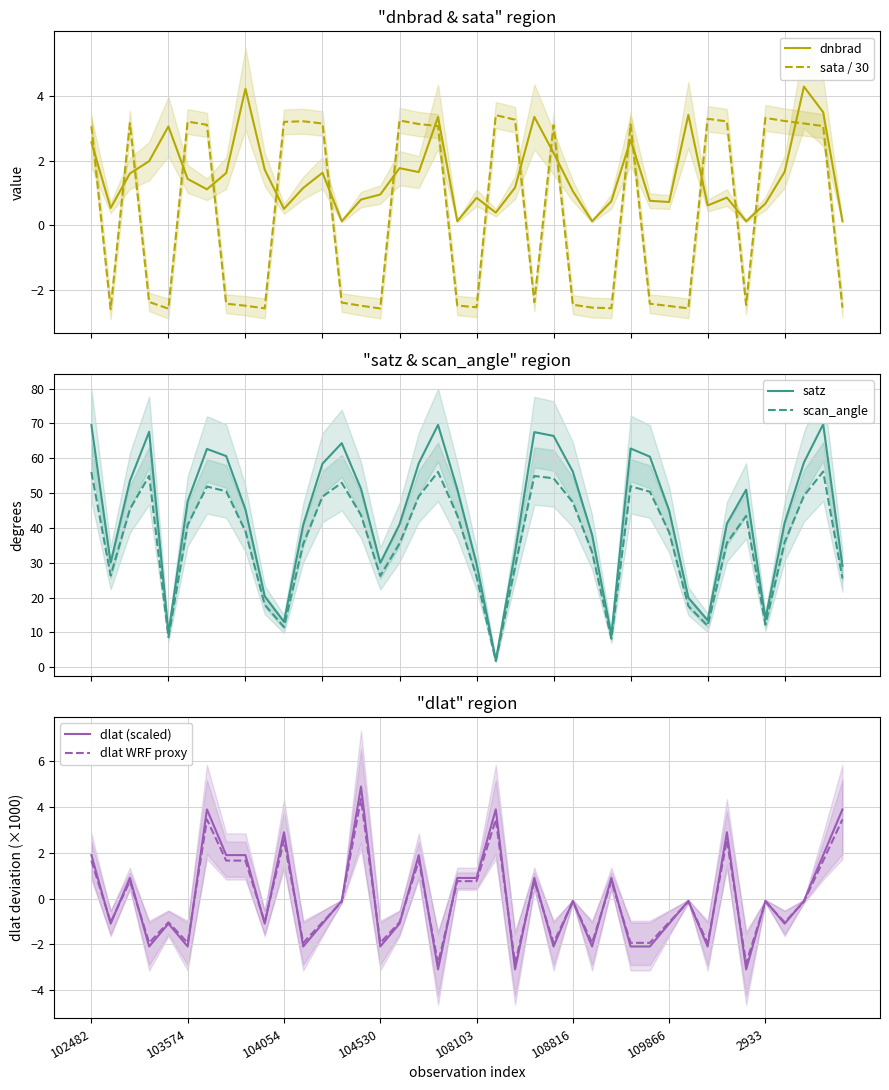

What is the difference between the maximum and second lowest values in the scan_angle series?

48.0